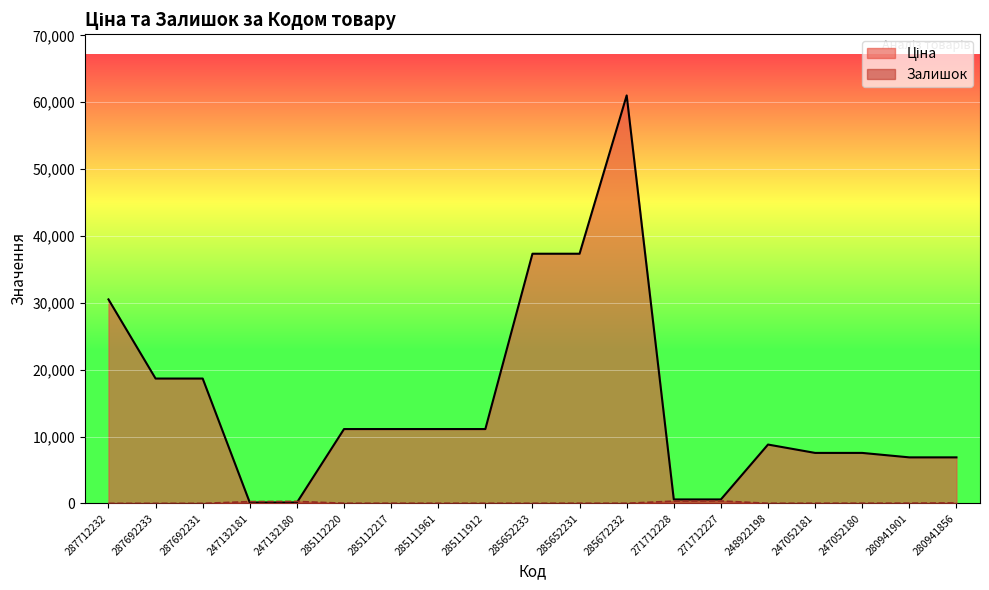

At which category does Ціна reach its first local peak?

285672232